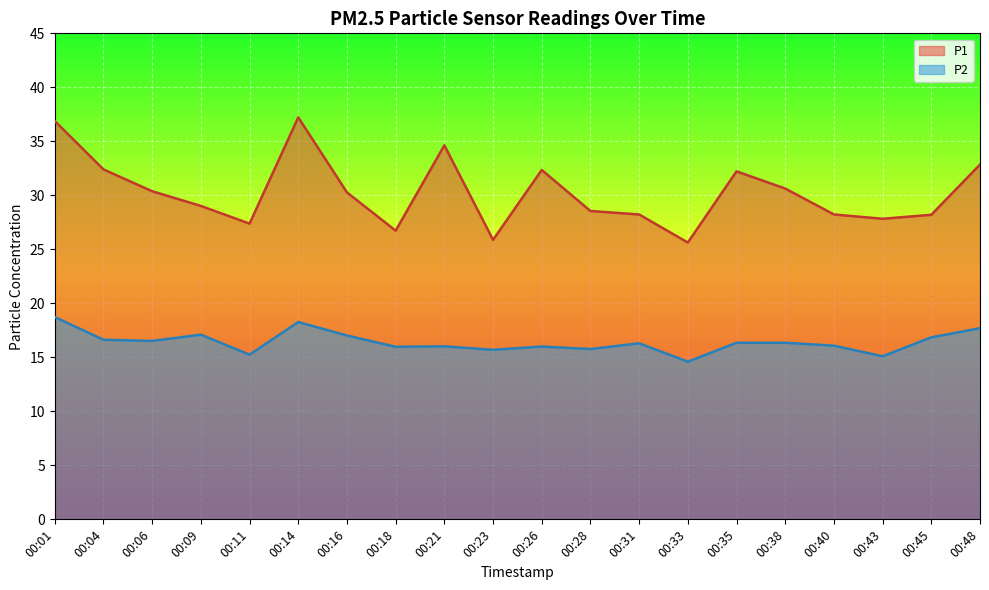

How many interior local peaks does the P1 series have?

4